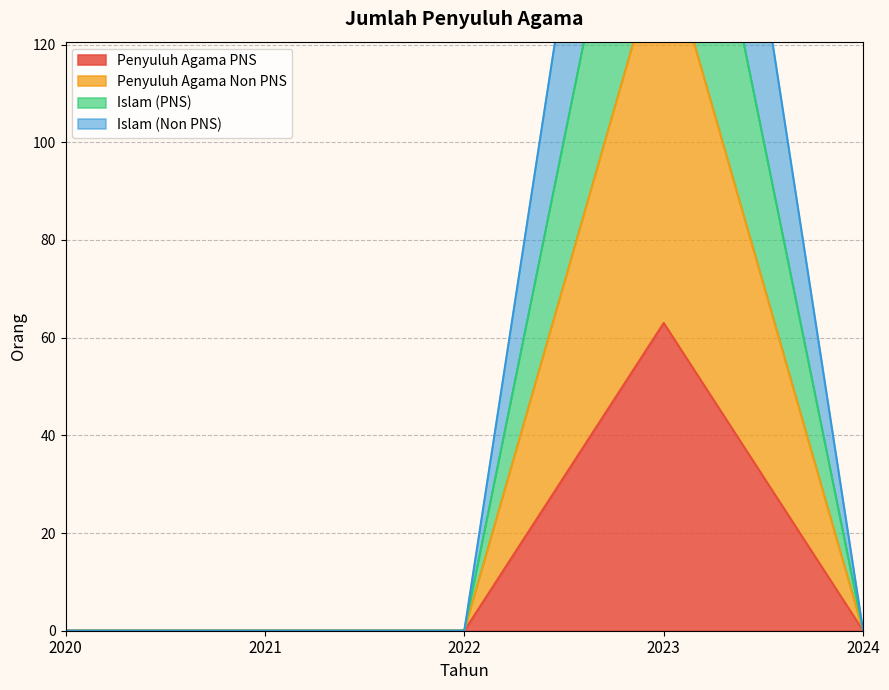

At 2021, list the series in order from smallest to largest.

Penyuluh Agama PNS, Penyuluh Agama Non PNS, Islam (PNS), Islam (Non PNS)